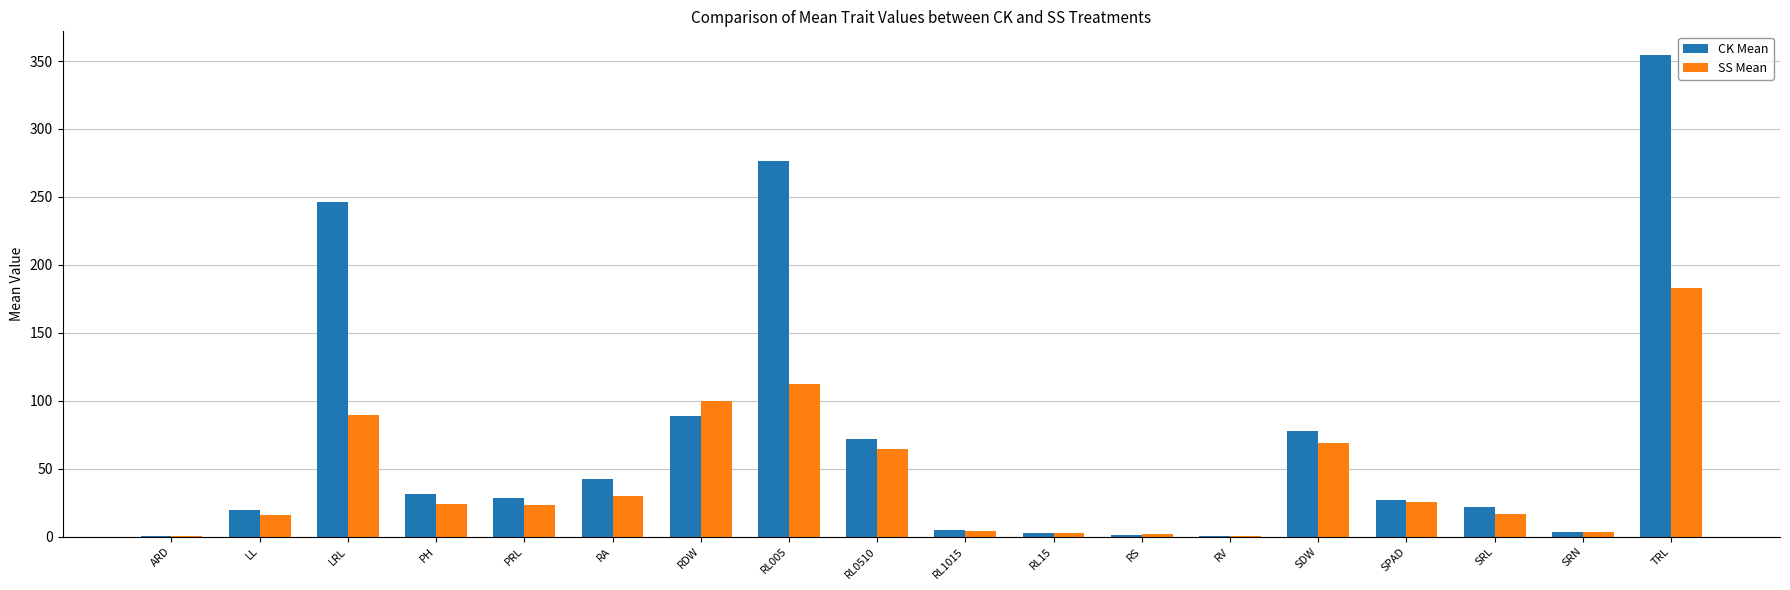

Between RDW and SDW, which series saw the biggest shift?

SS Mean